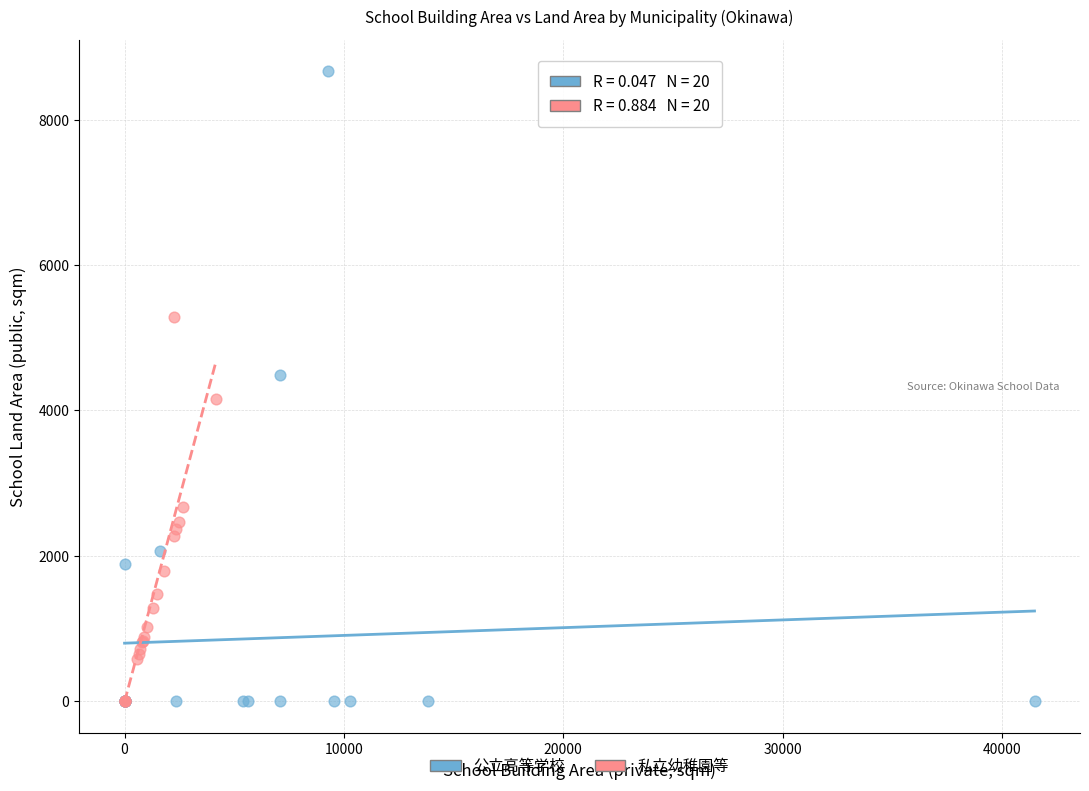

What are all the series names shown in the legend?

公立高等学校, 私立幼稚園等